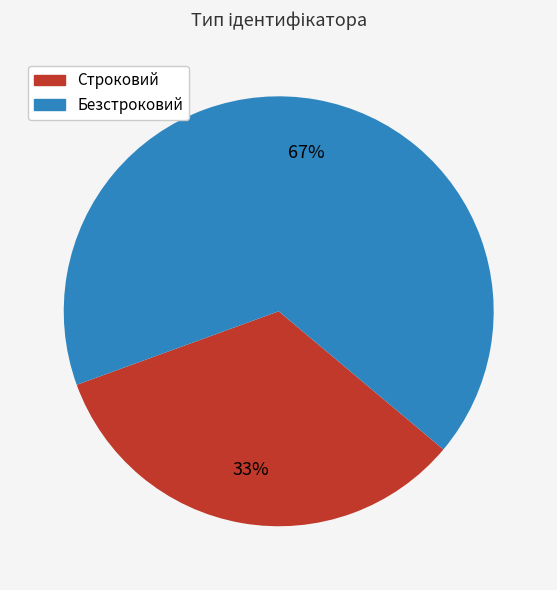

The Строковий slice represents 33% of the pie. True or false?

True